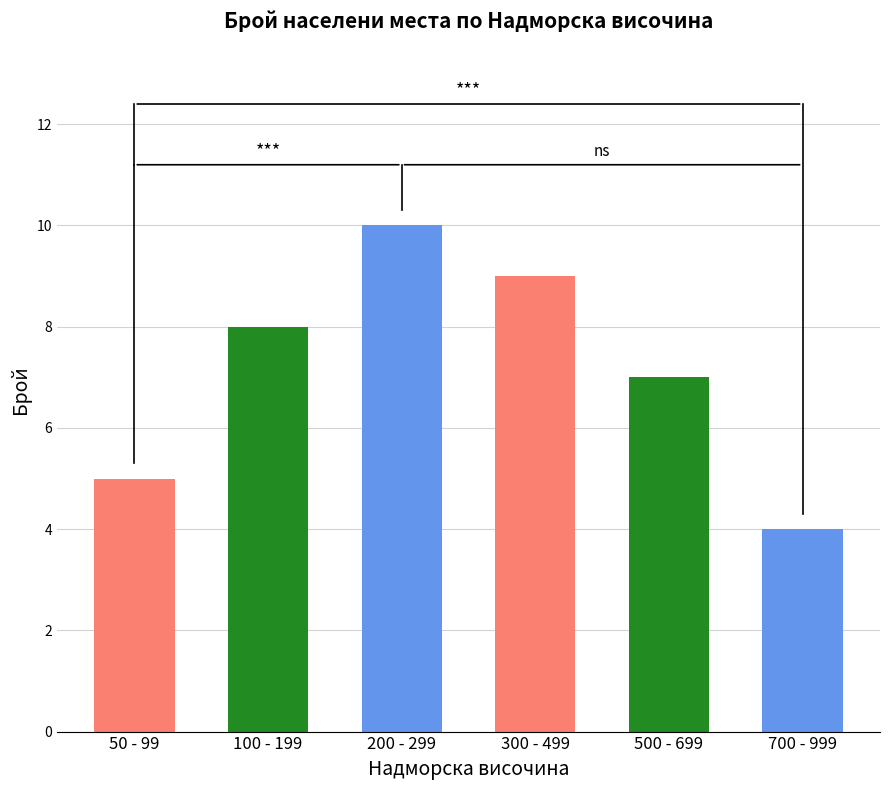

Is it true that the value at 100 - 199 is 13?

False